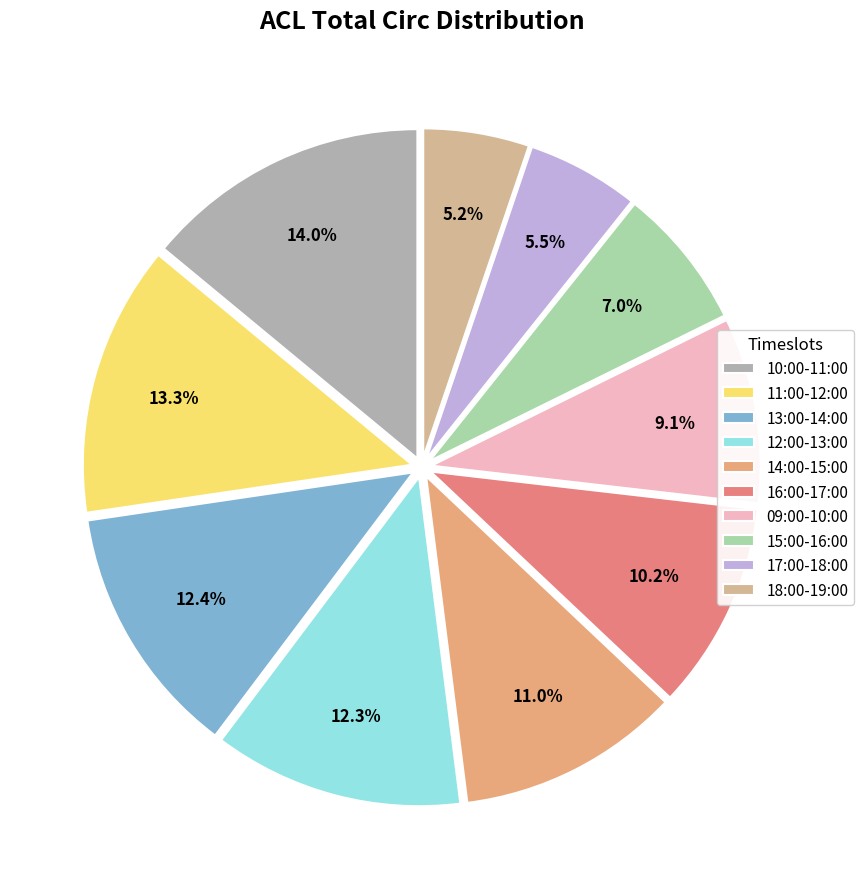

Is there a majority slice in this chart?

No